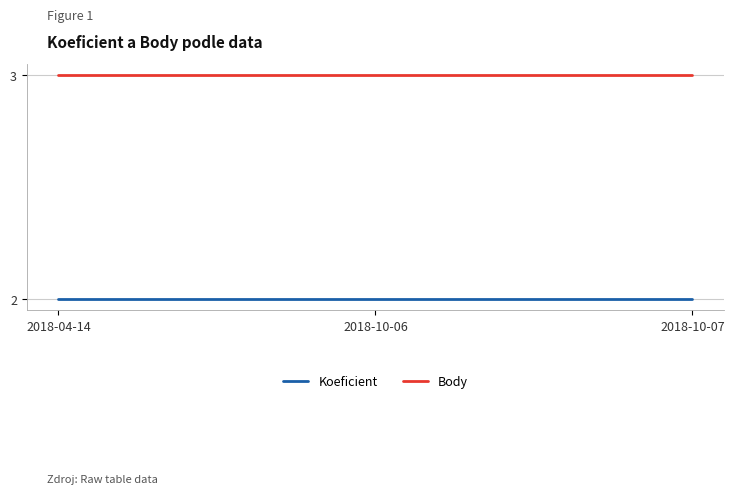

What is the average value of the Body series?

3